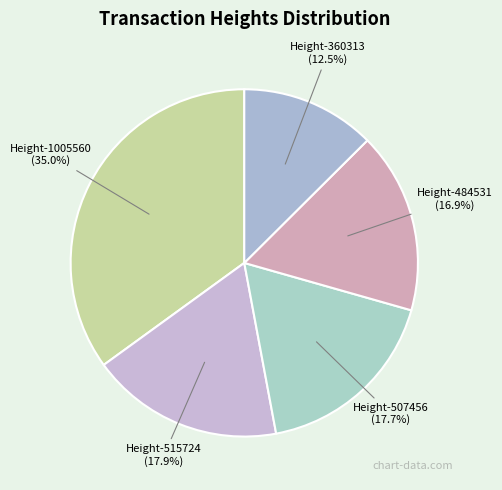

How many segments does this pie chart have?

5